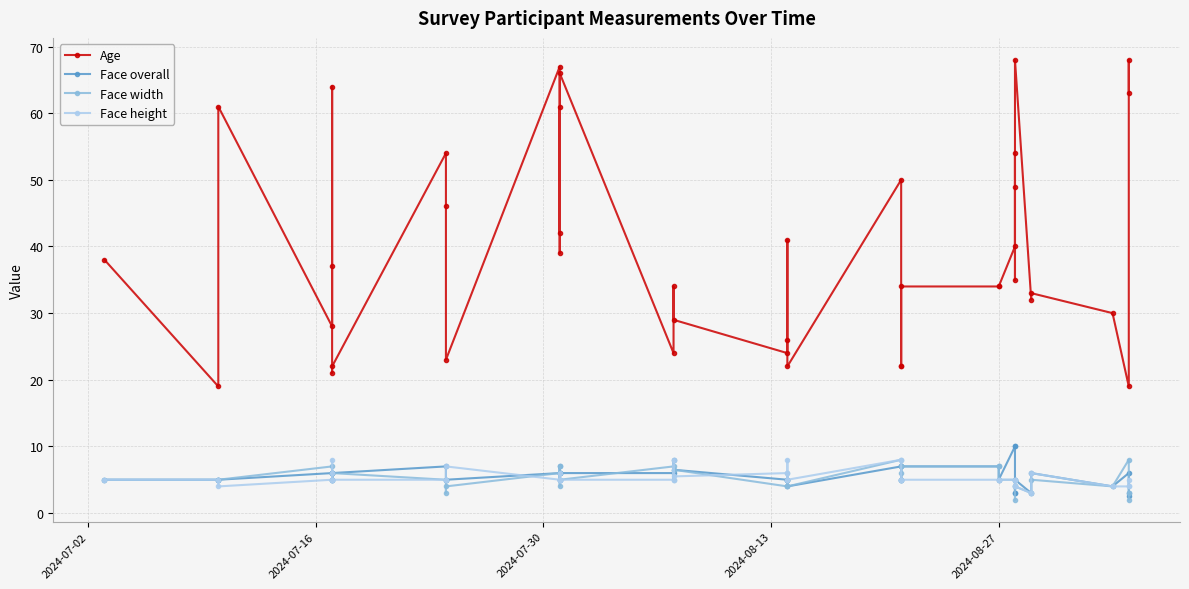

True or false: Face height has a value of 6.8 at 30.

False